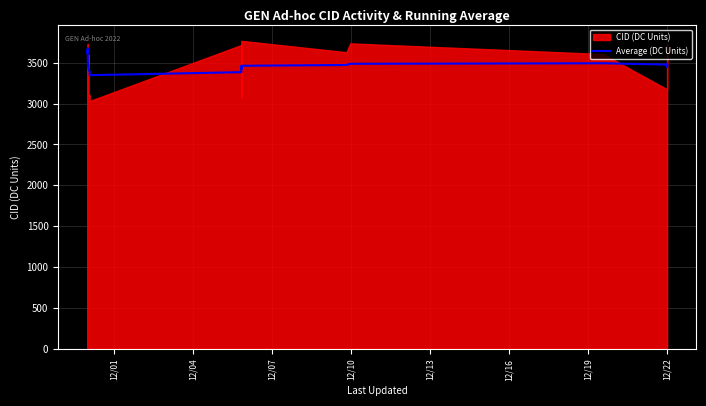

What is the average value?

3472.1